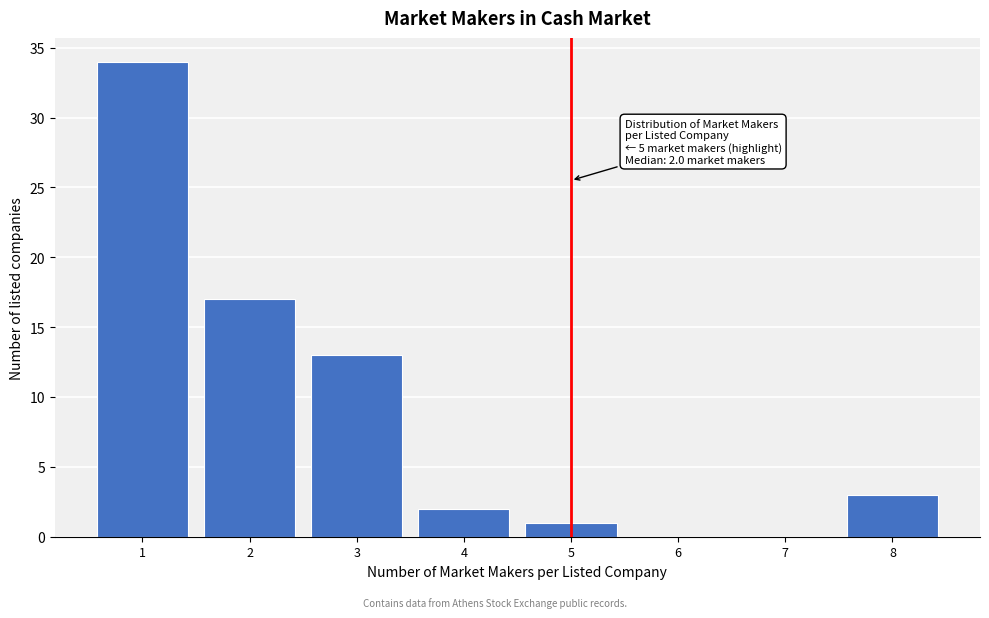

Reading left to right, what are all the values shown in this chart?

1=34	2=17	3=13	4=2	5=1	6=0	7=0	8=3